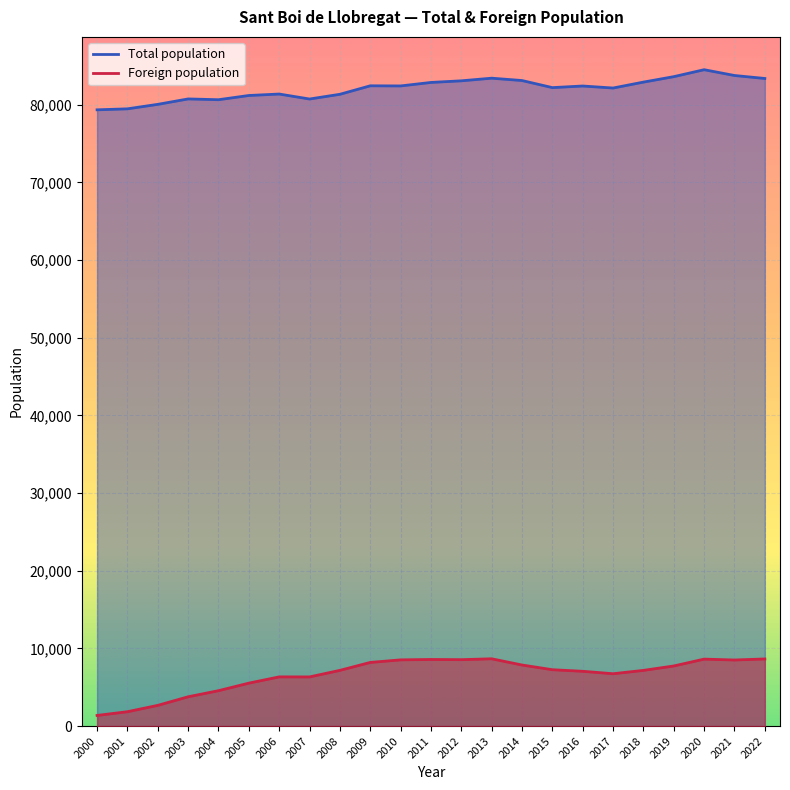

What is the spread (max minus min) of values at 2010?

73889